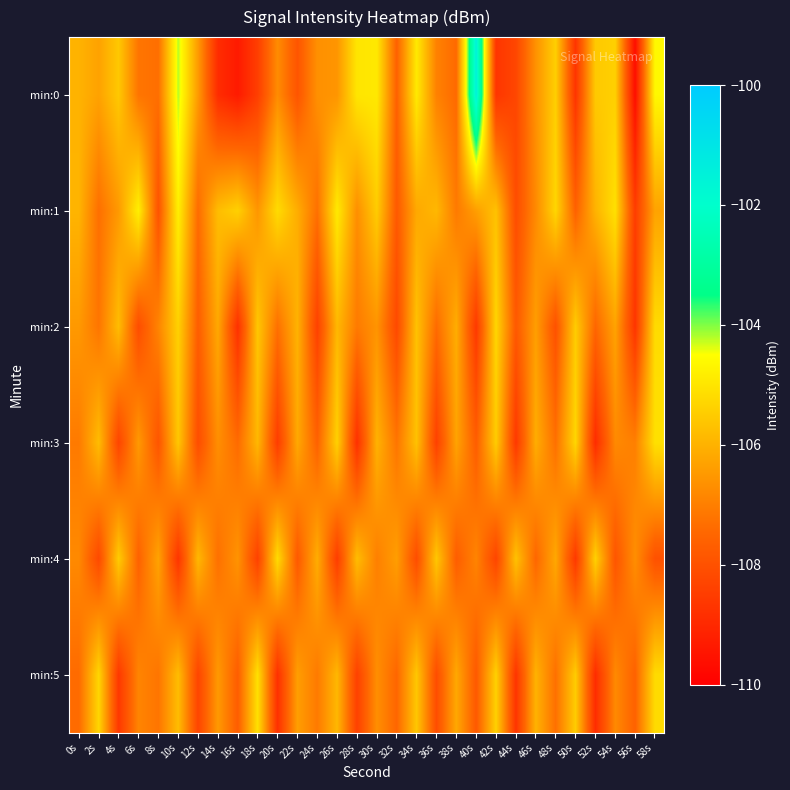

Rank the series at 26s from lowest to highest value.

min:4, min:0, min:2, min:5, min:3, min:1